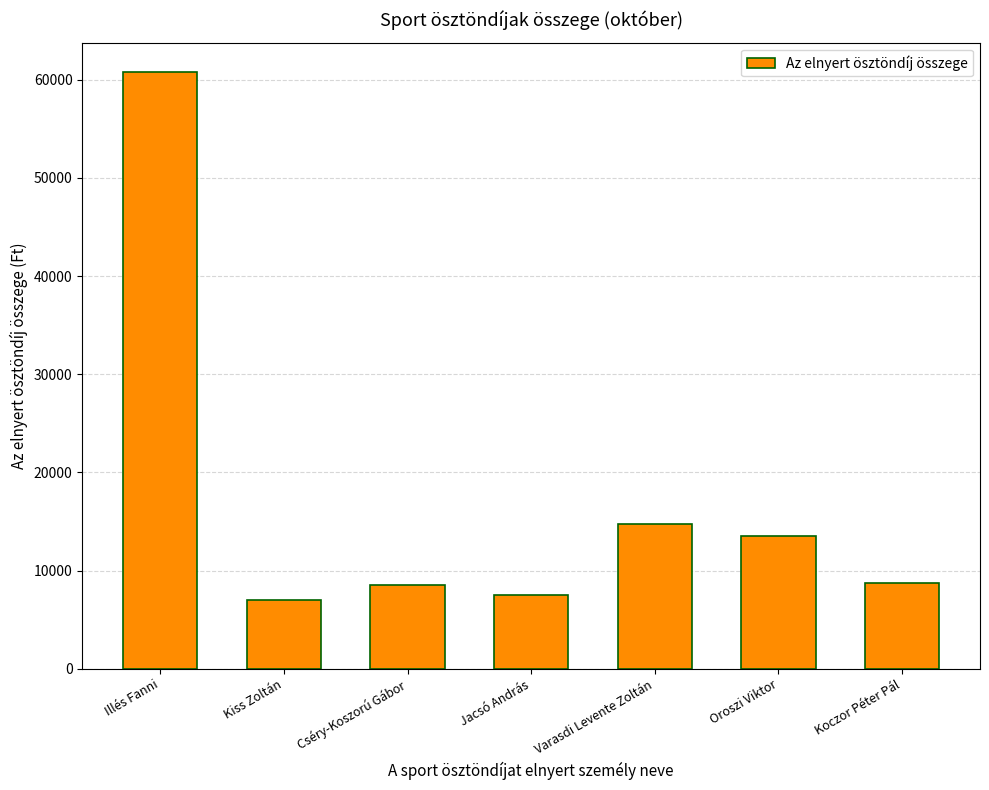

What is the difference between the second highest and second lowest values?

7250